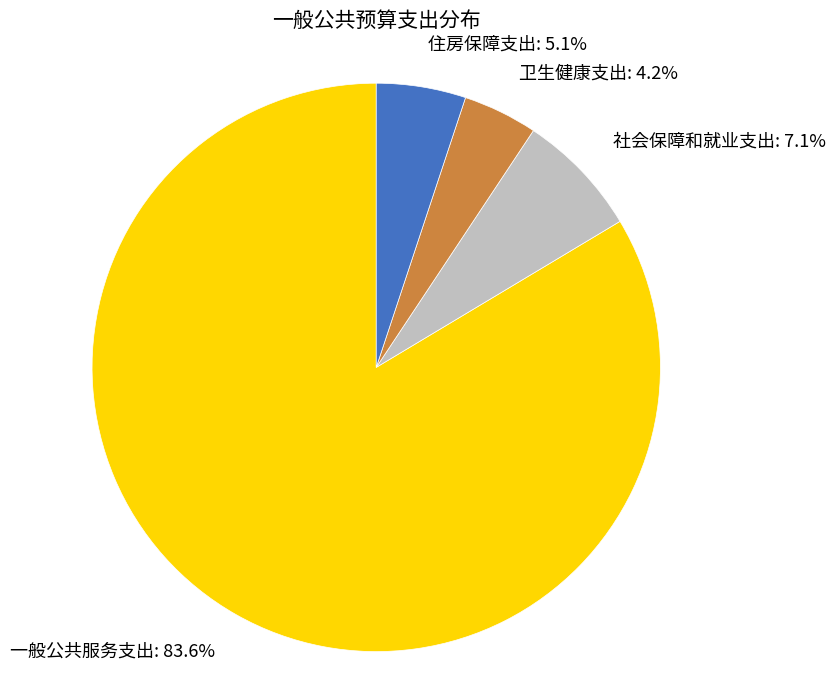

Is there a majority slice in this chart?

Yes